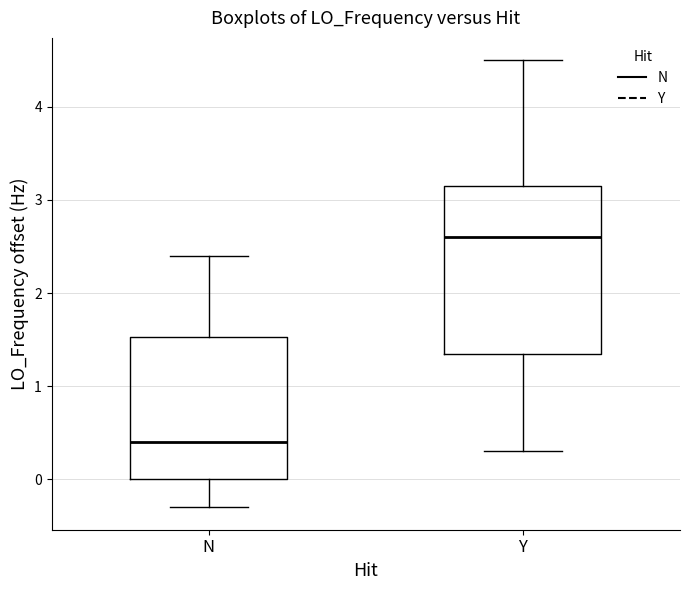

Reading left to right, read every box against the y-axis: the position of its median line, the range the box covers, and the ends of its whiskers. The values are not printed on the chart, so give them approximately, as read against the axis.

N: median 0.4, box 0.0 to 1.5, whiskers -0.3 to 2.4
Y: median 2.6, box 1.3 to 3.2, whiskers 0.3 to 4.5